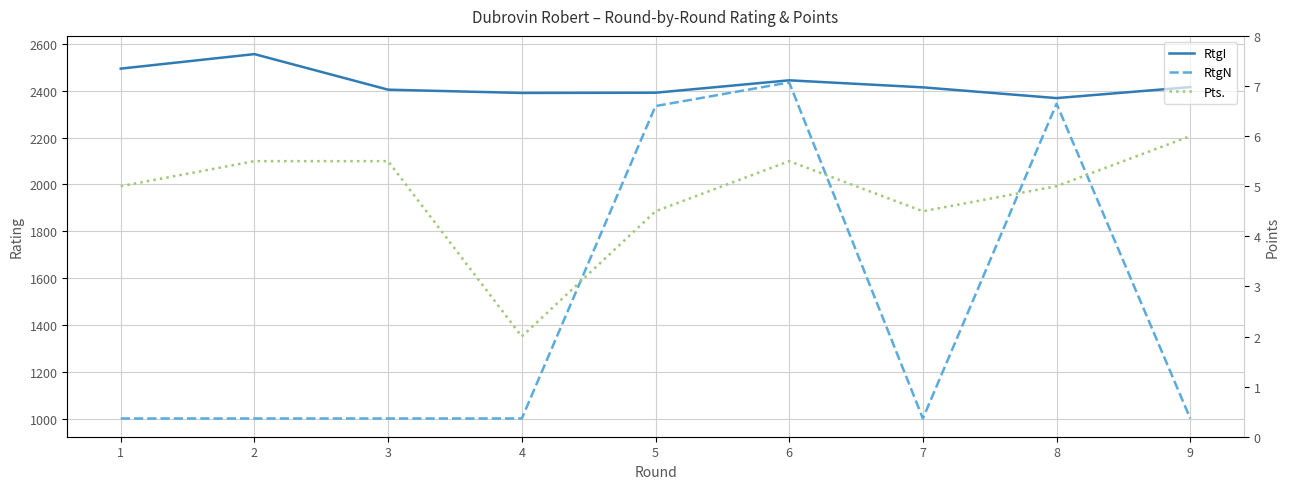

List the labels in order of RtgN value, smallest first.

1, 2, 3, 4, 7, 9, 5, 8, 6